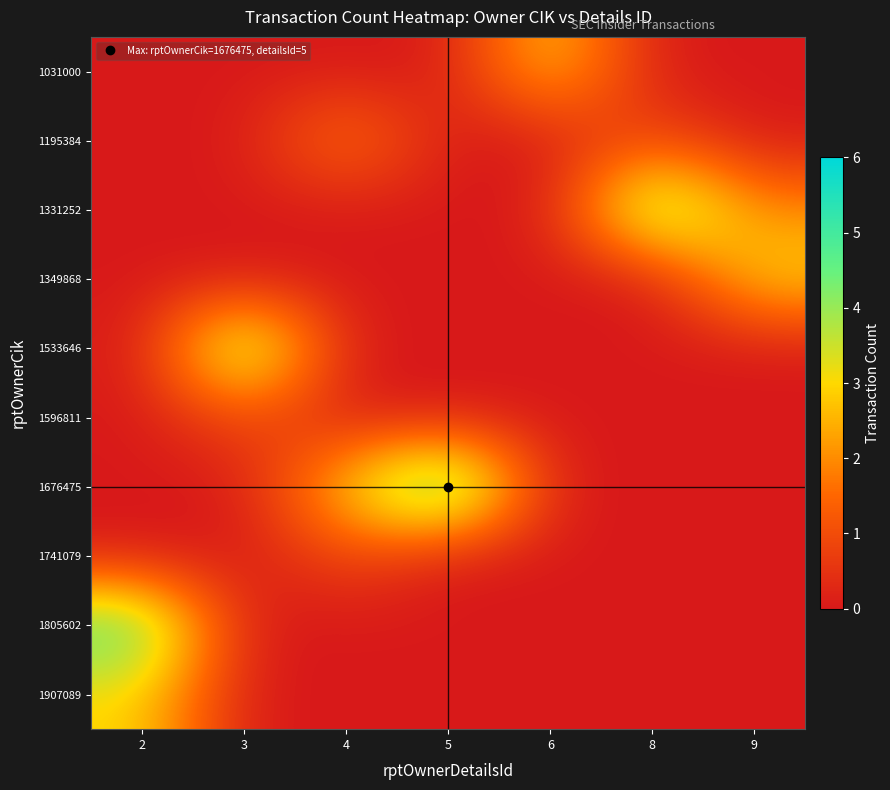

Reading left to right, extract all data points from this chart.

1031000: 2=0	3=0	4=0	5=0	6=3	8=0	9=0
1195384: 2=0	3=0	4=2	5=0	6=0	8=1	9=0
1331252: 2=0	3=0	4=0	5=0	6=0	8=5	9=2
1349868: 2=0	3=0	4=0	5=0	6=0	8=0	9=3
1533646: 2=0	3=5	4=0	5=0	6=0	8=0	9=0
1596811: 2=0	3=1	4=0	5=0	6=0	8=0	9=0
1676475: 2=0	3=0	4=3	5=6	6=0	8=0	9=0
1741079: 2=0	3=0	4=1	5=0	6=0	8=0	9=0
1805602: 2=5	3=0	4=0	5=0	6=0	8=0	9=0
1907089: 2=3	3=0	4=0	5=0	6=0	8=0	9=0